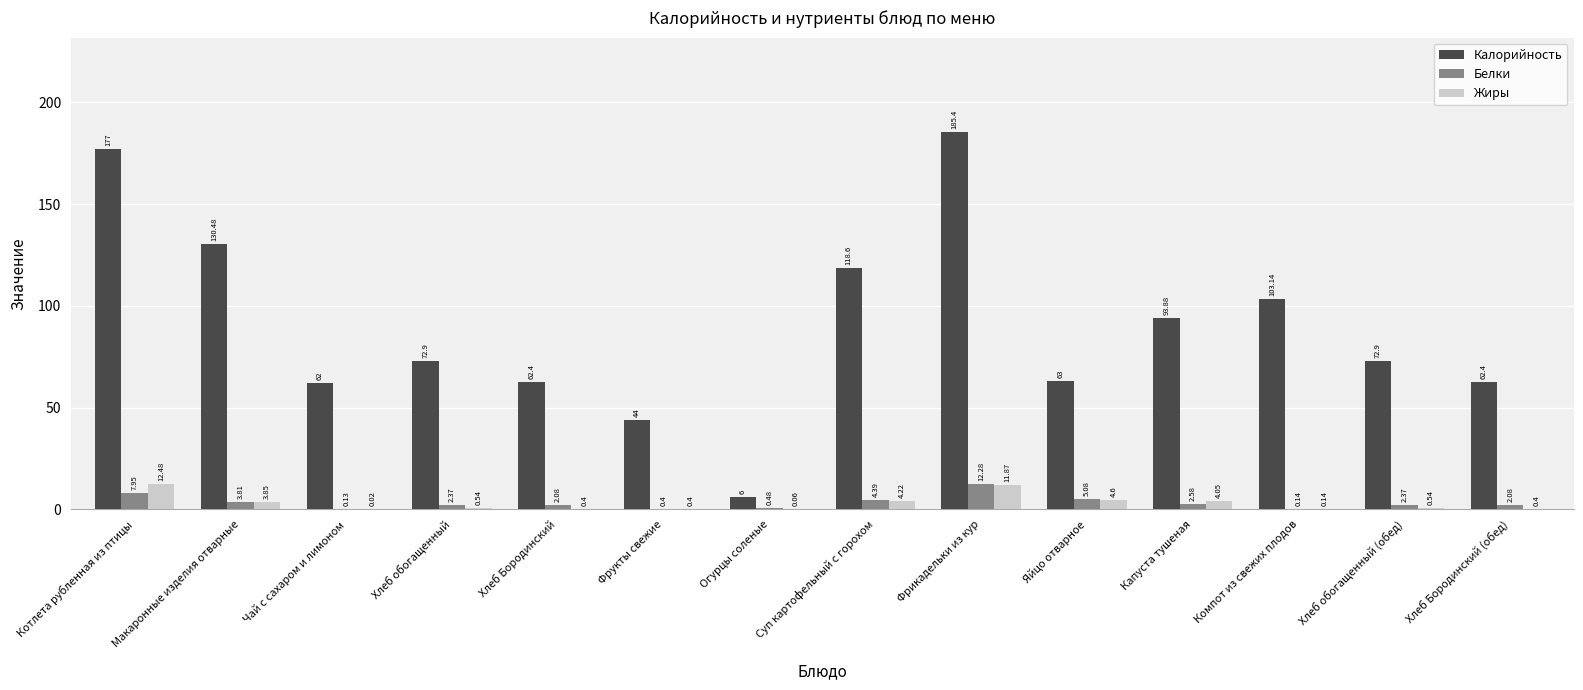

Between Огурцы соленые and Компот из свежих плодов, which series saw the biggest shift?

Калорийность